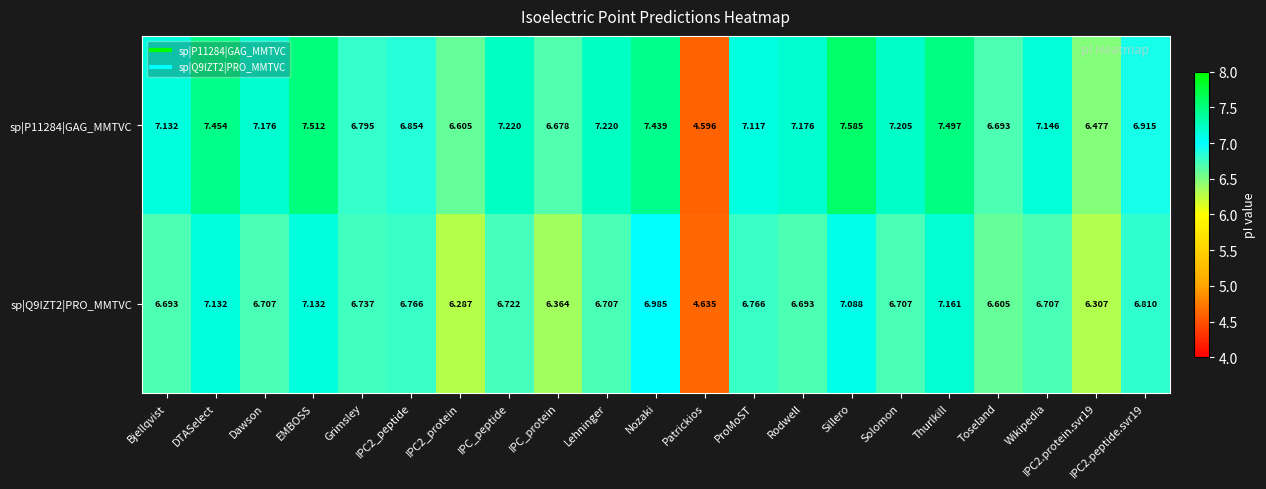

At which label is sp|Q9IZT2|PRO_MMTVC closest to 5?

Patrickios